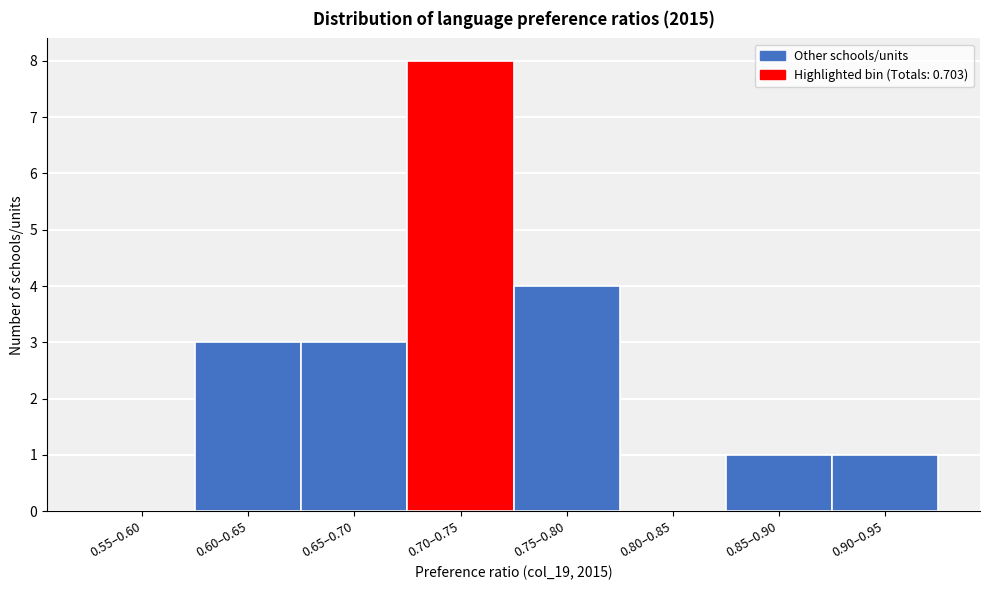

Reading right to left, what are all the values shown in this chart?

0.90–0.95=1	0.85–0.90=1	0.80–0.85=0	0.75–0.80=4	0.70–0.75=8	0.65–0.70=3	0.60–0.65=3	0.55–0.60=0